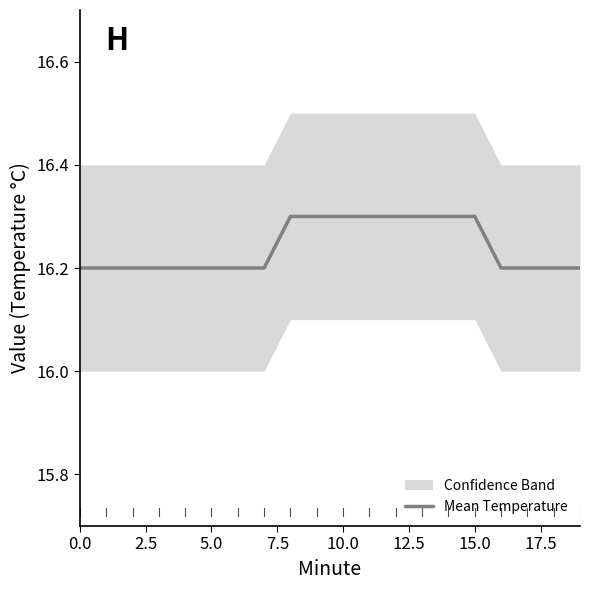

True or false: the data shows 6.4 at 7.5.

False